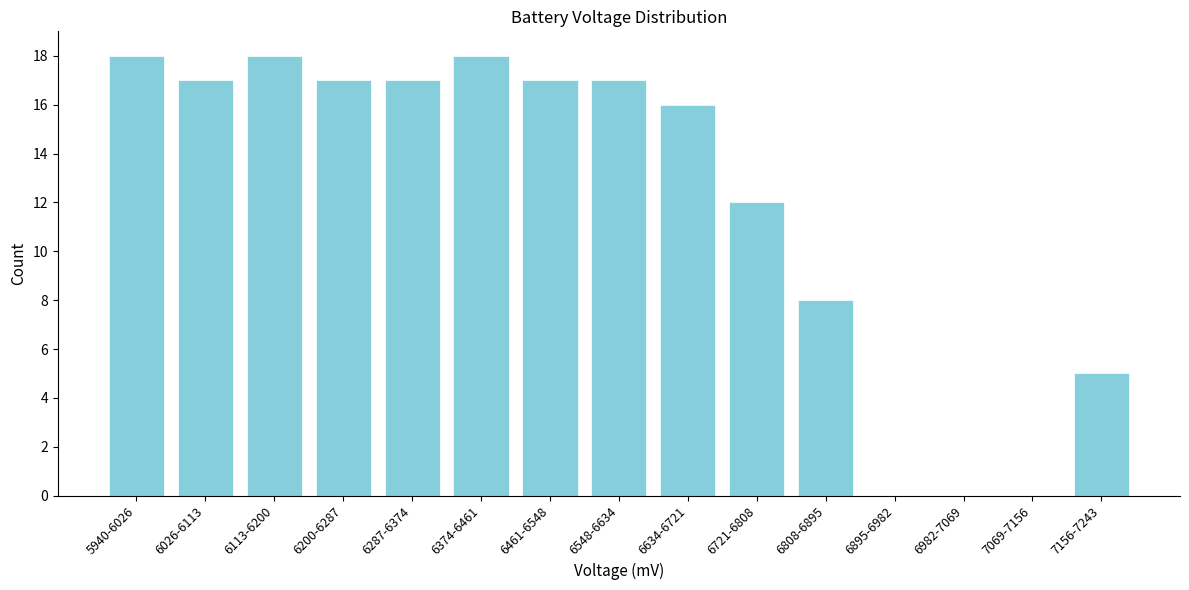

Reading right to left, what are all the values shown in this chart?

7156-7243=5	7069-7156=0	6982-7069=0	6895-6982=0	6808-6895=8	6721-6808=12	6634-6721=16	6548-6634=17	6461-6548=17	6374-6461=18	6287-6374=17	6200-6287=17	6113-6200=18	6026-6113=17	5940-6026=18